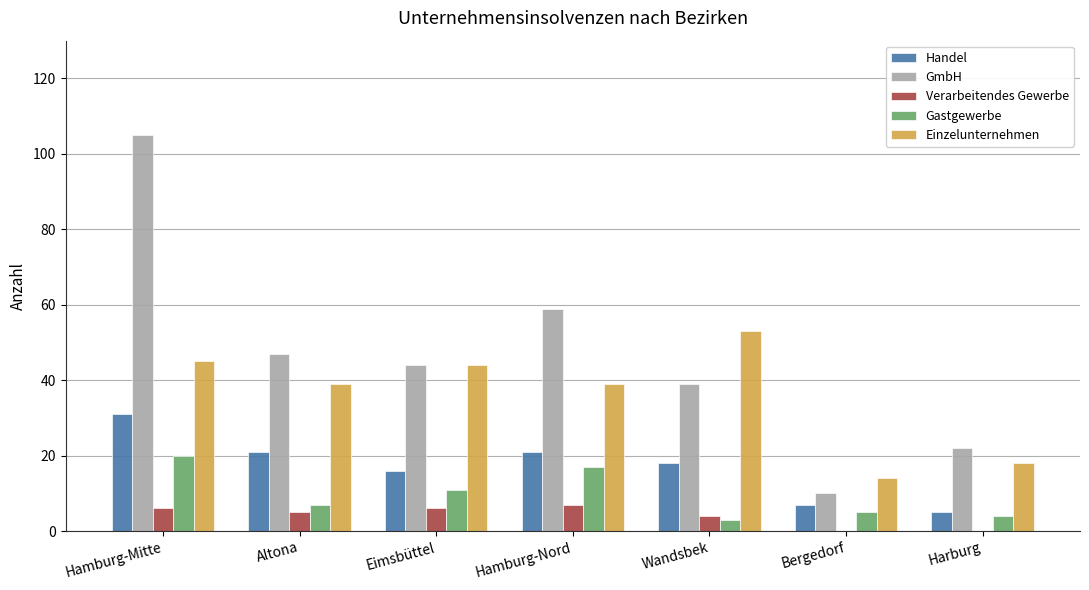

Reading left to right, transcribe all the data shown in this chart.

Handel: Hamburg-Mitte=31	Altona=21	Eimsbüttel=16	Hamburg-Nord=21	Wandsbek=18	Bergedorf=7	Harburg=5
GmbH: Hamburg-Mitte=105	Altona=47	Eimsbüttel=44	Hamburg-Nord=59	Wandsbek=39	Bergedorf=10	Harburg=22
Verarbeitendes Gewerbe: Hamburg-Mitte=6	Altona=5	Eimsbüttel=6	Hamburg-Nord=7	Wandsbek=4	Bergedorf=0	Harburg=0
Gastgewerbe: Hamburg-Mitte=20	Altona=7	Eimsbüttel=11	Hamburg-Nord=17	Wandsbek=3	Bergedorf=5	Harburg=4
Einzelunternehmen: Hamburg-Mitte=45	Altona=39	Eimsbüttel=44	Hamburg-Nord=39	Wandsbek=53	Bergedorf=14	Harburg=18